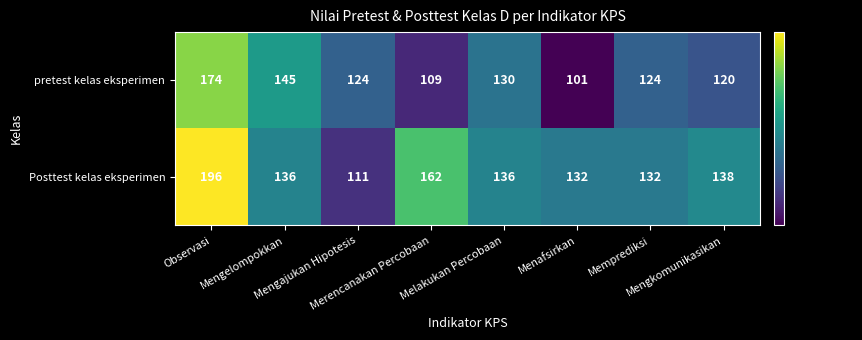

What is the average value of the Posttest kelas eksperimen series?

143